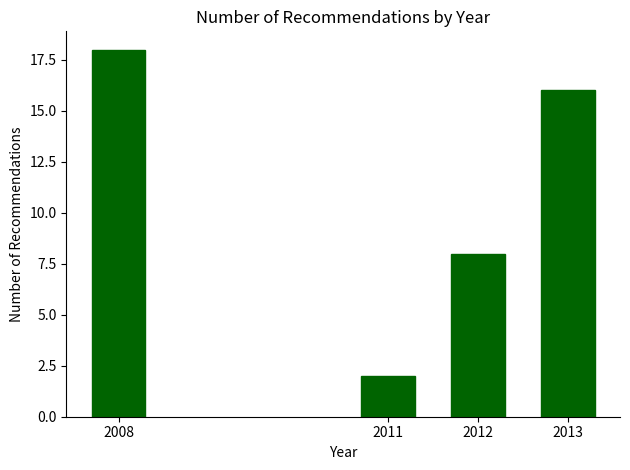

Reading left to right, transcribe all the data shown in this chart.

18	2	8	16